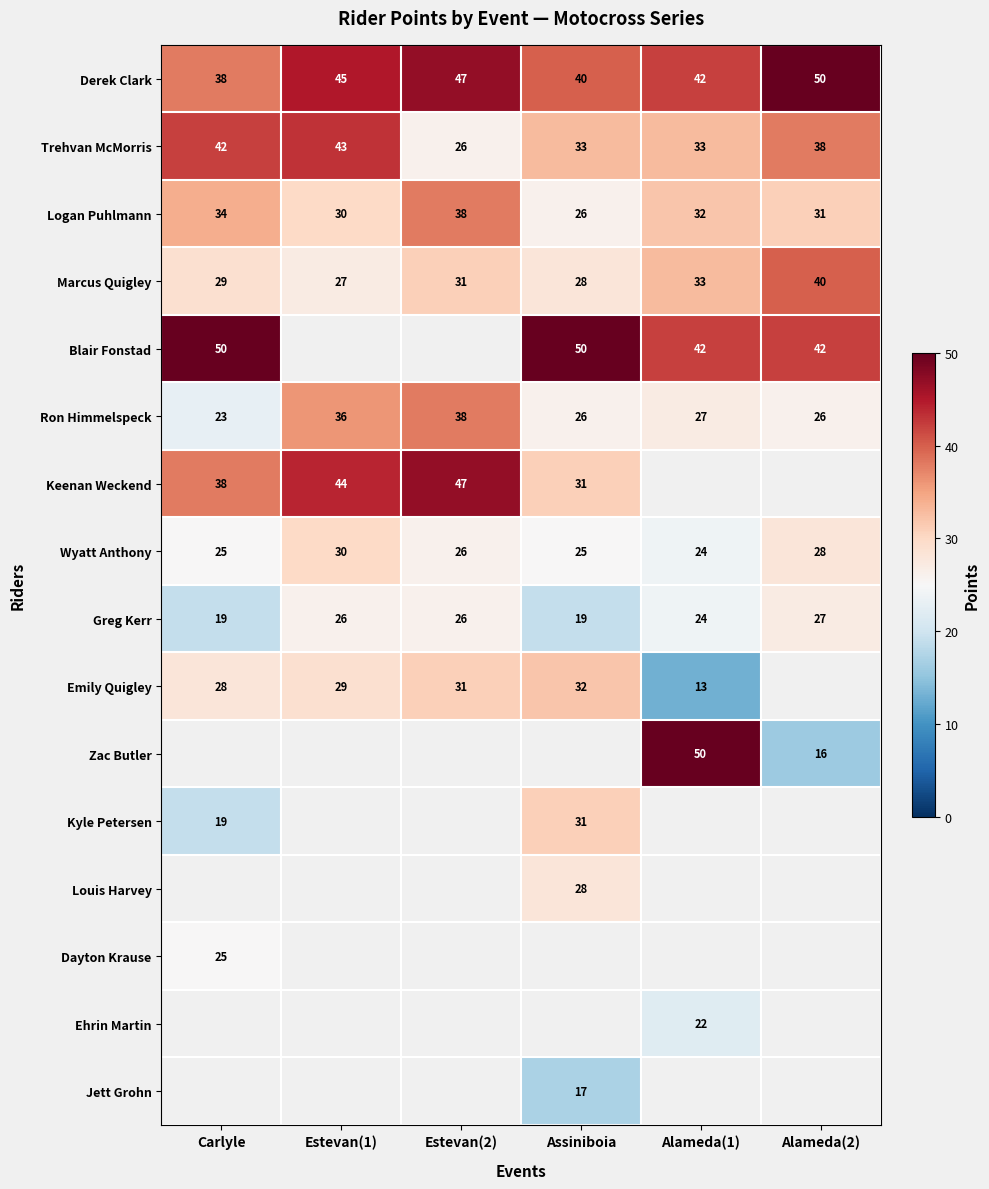

What is the average value of the Logan Puhlmann series?

32